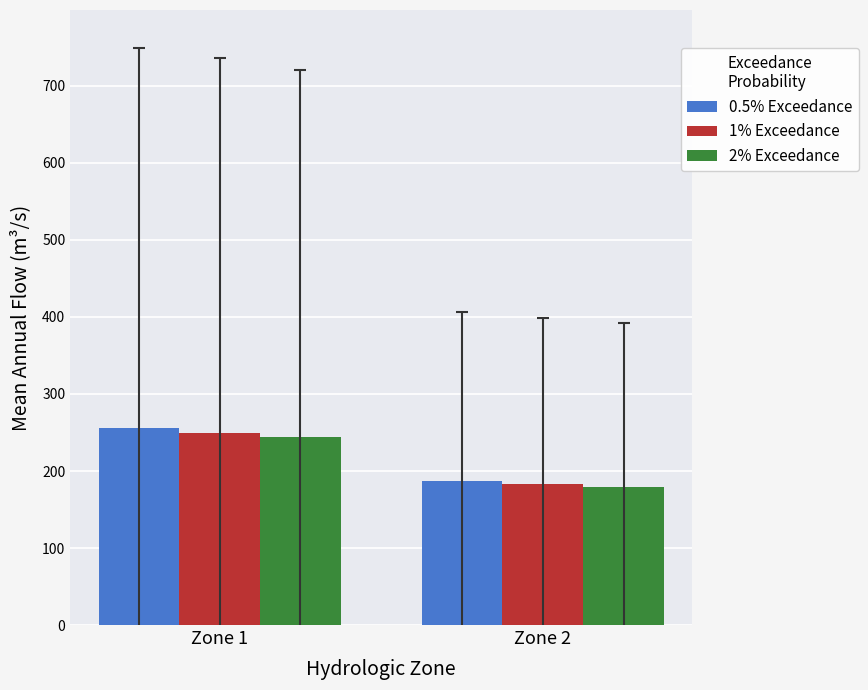

What is the spread (max minus min) of values at Zone 2?

8.0